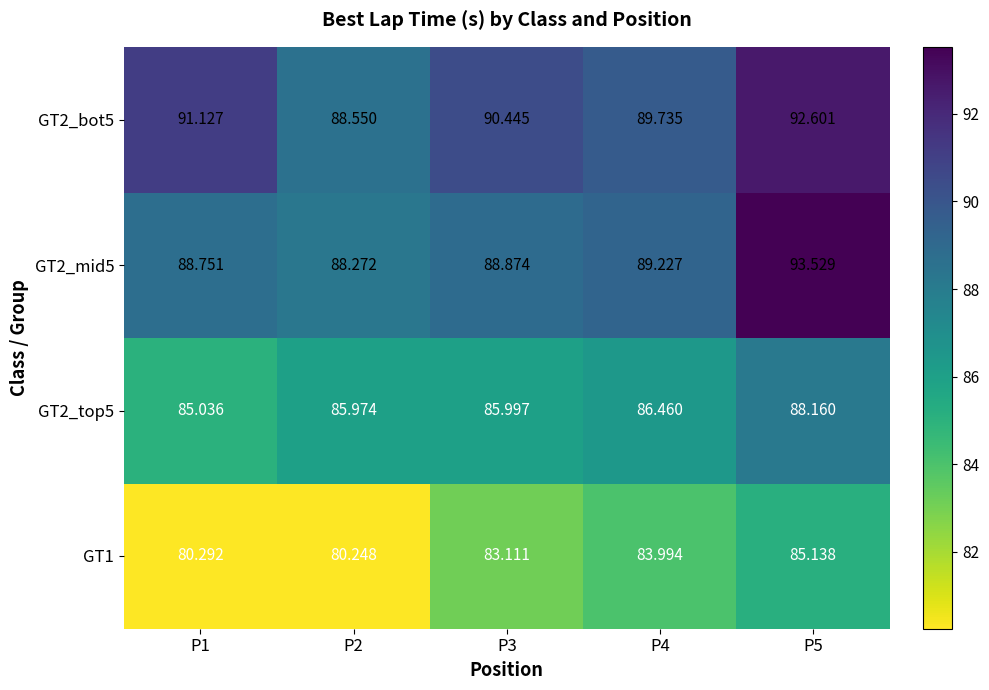

Is the value of GT2_mid5 at P1 greater than the value of GT2_bot5 at P5?

No